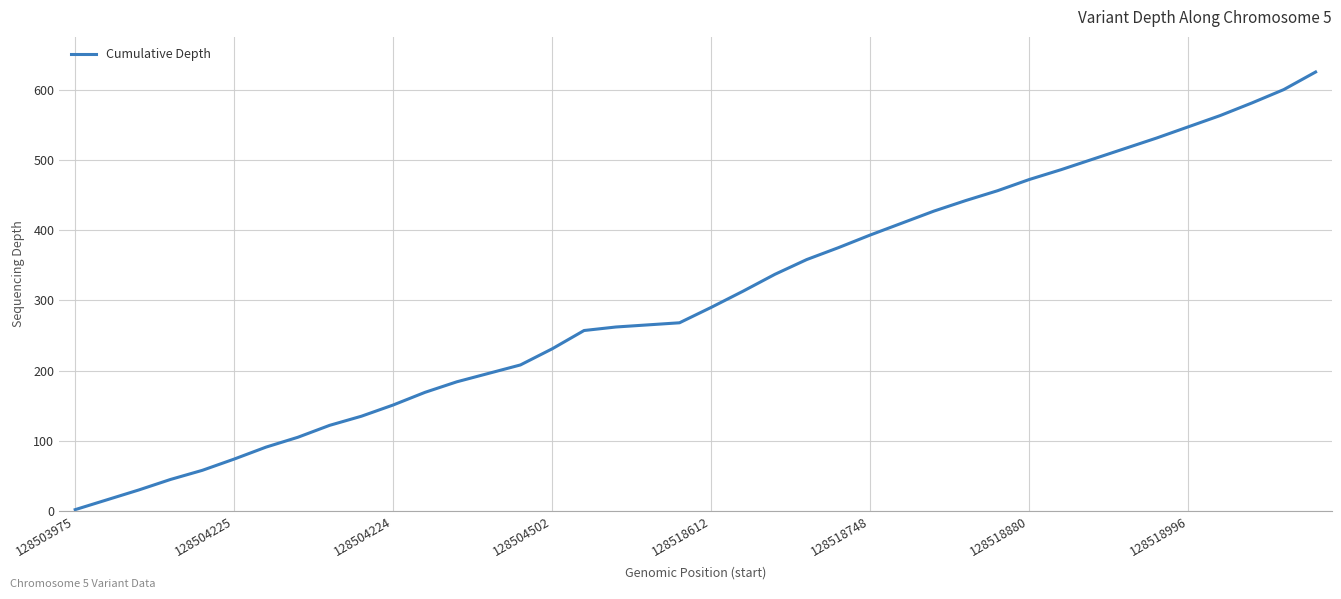

How many lines are shown in the chart?

1